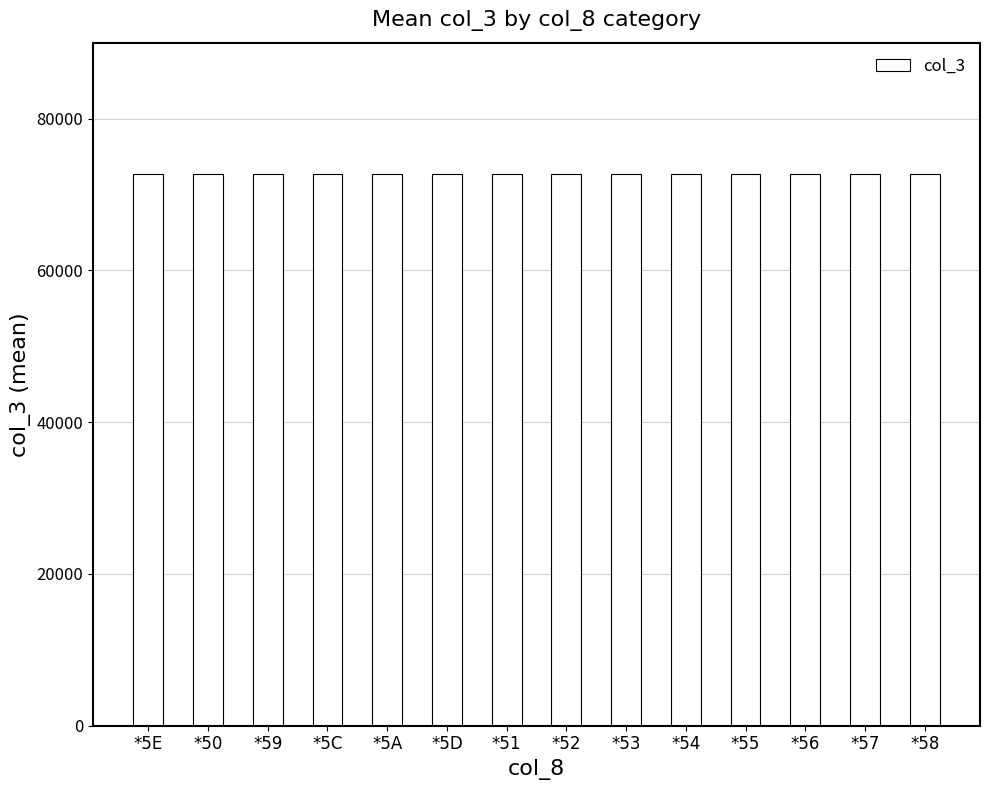

Is it true that the value at *5D is 38351.0?

False